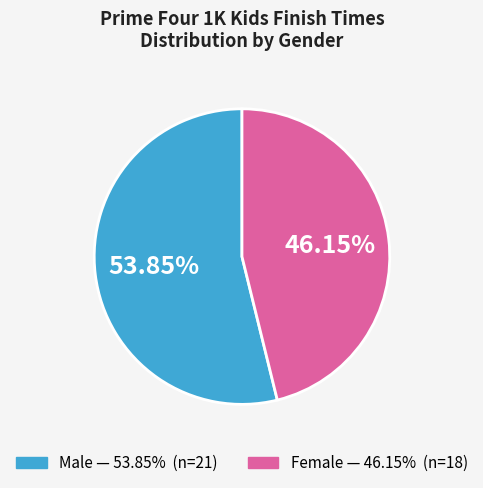

Is there any slice that represents more than half of the pie?

Yes